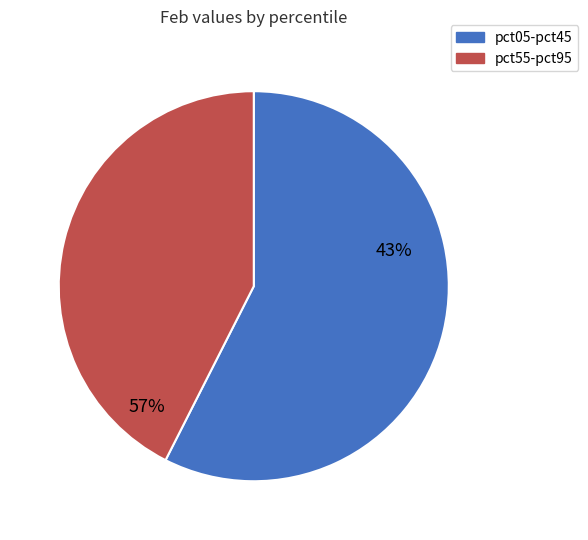

The pct25 slice represents 25% of the pie. True or false?

False